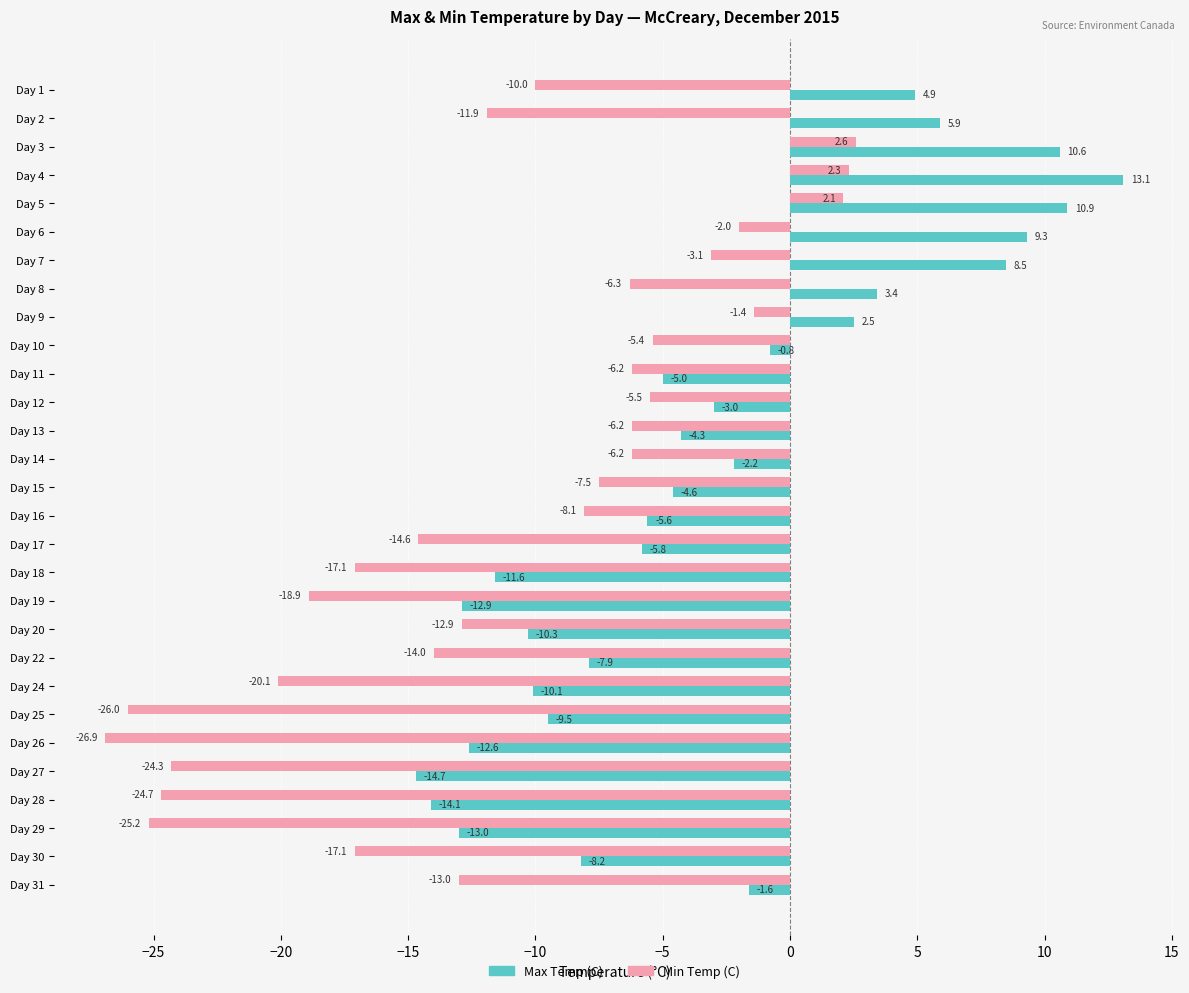

The value of Max Temp (C) at Day 5 is 10.9. True or false?

True